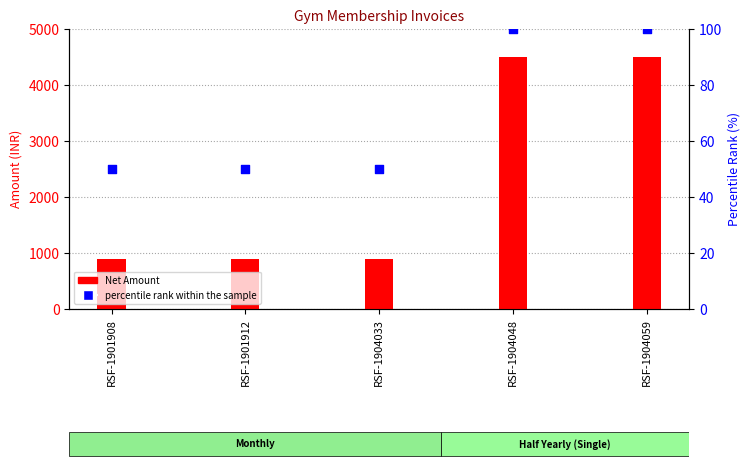

Which series has the largest Y range (max minus min)?

Net Amount